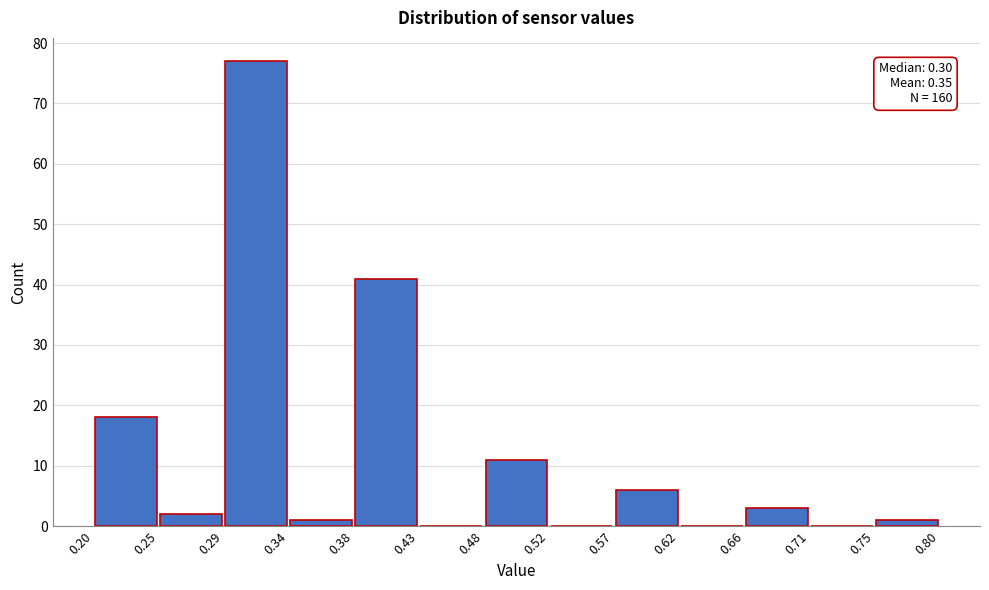

Over which range of the x-axis is the bar tallest?

0.29 to 0.34